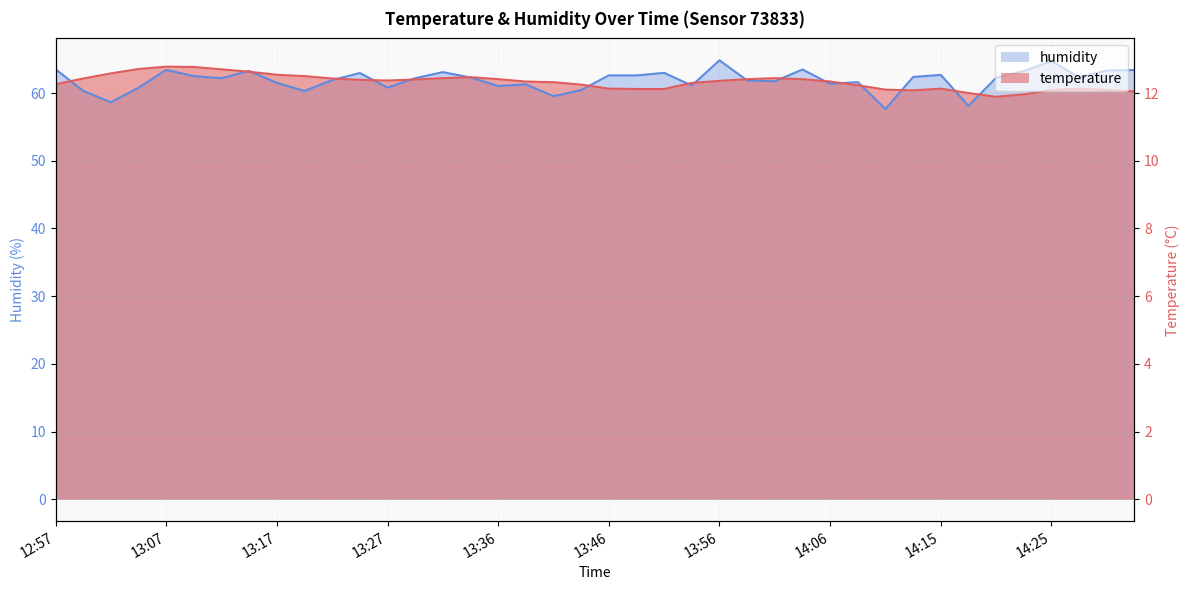

The value of humidity at 14:18 is 58.1. True or false?

True